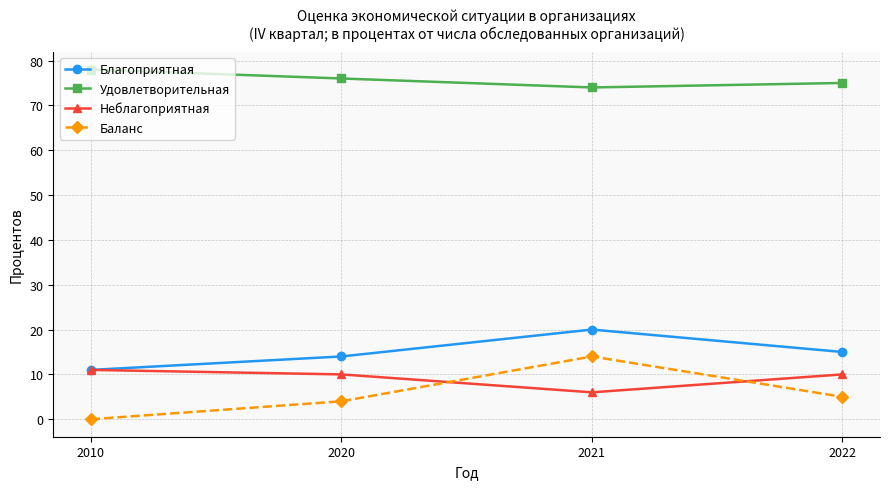

At which category does the chart reach its peak across all series?

2010